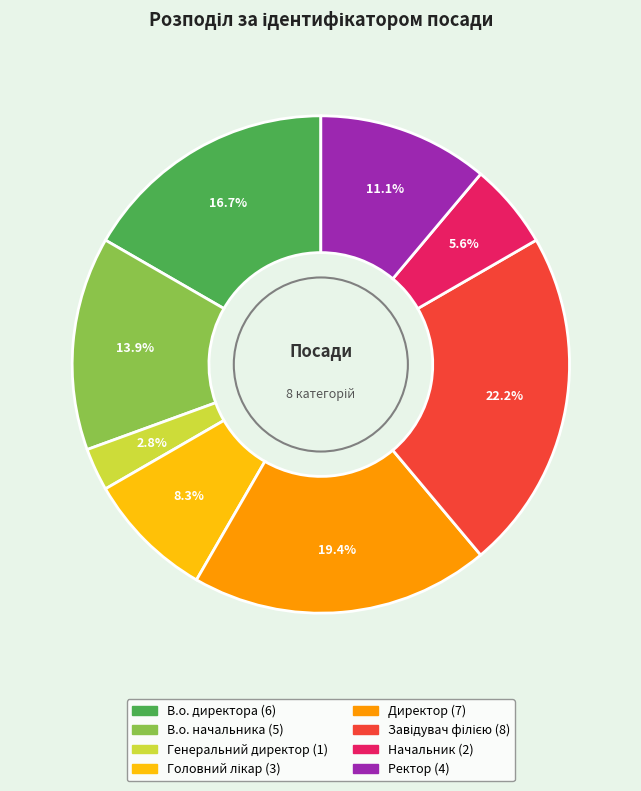

The Генеральний директор slice represents 3% of the pie. True or false?

True